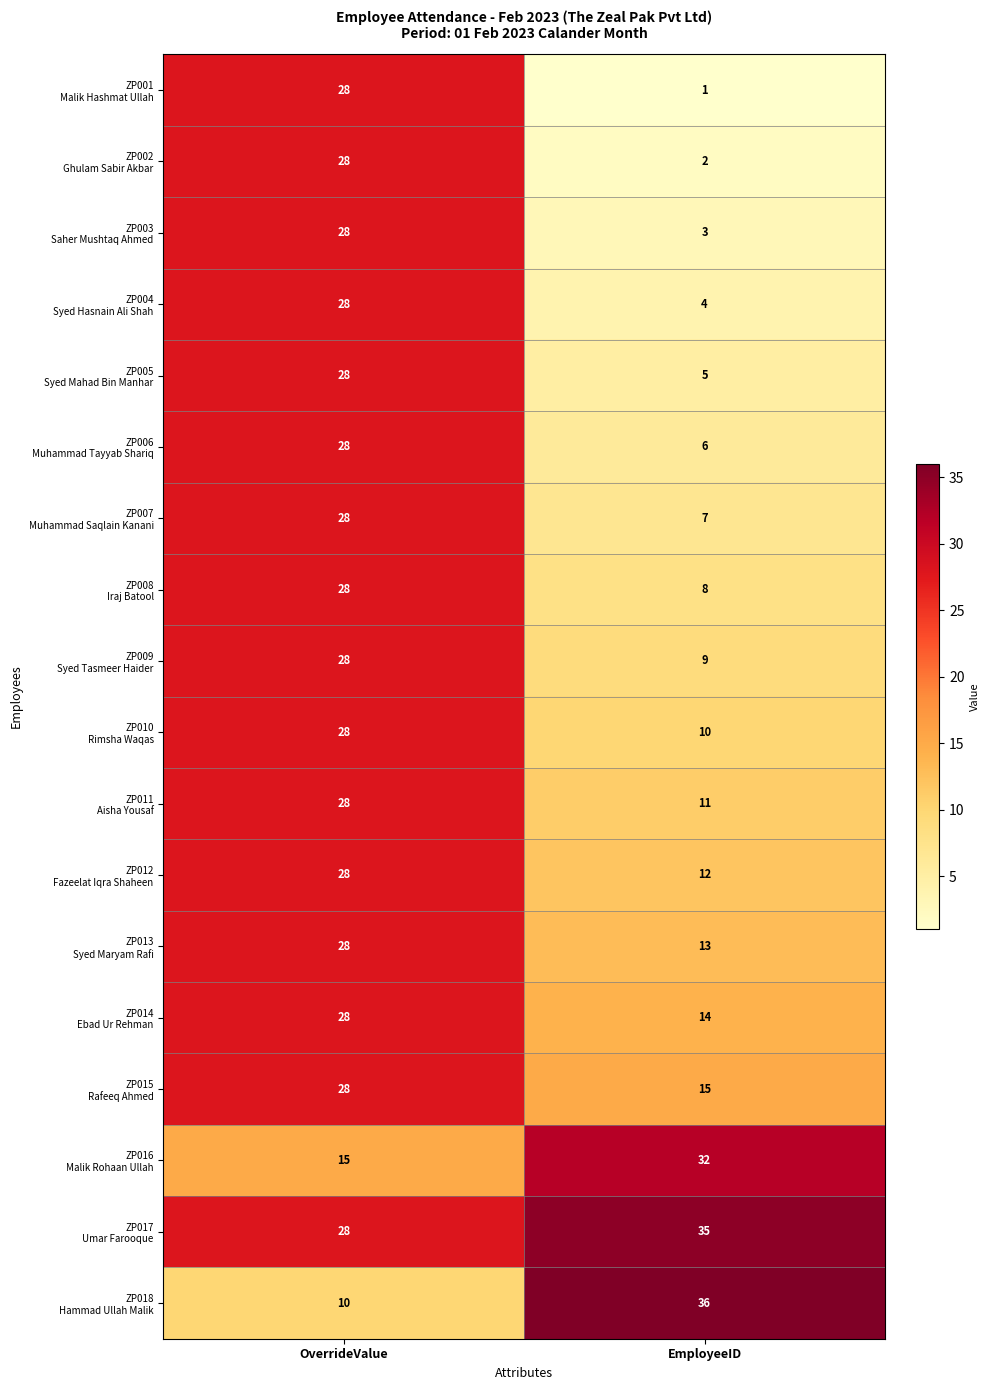

Count the number of categories in the chart.

2